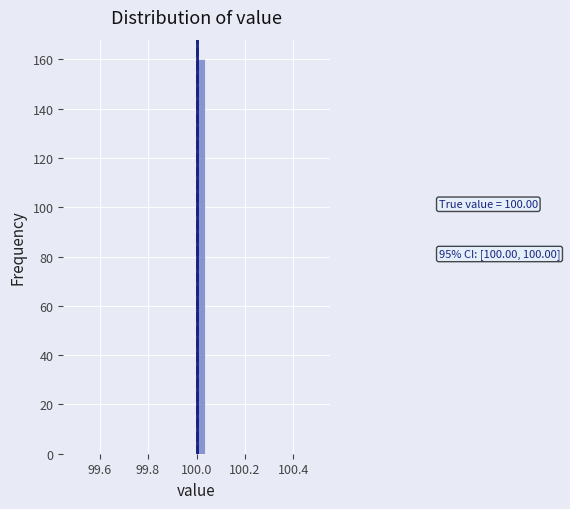

Around what value on the x-axis is the tallest bar? Give the approximate position of its centre, as read against the axis.

100.02